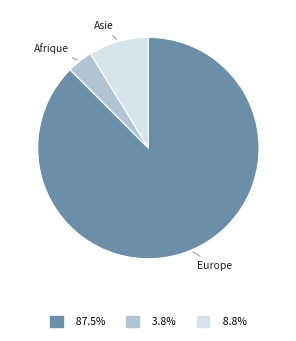

Which category has the biggest portion of the pie?

Europe